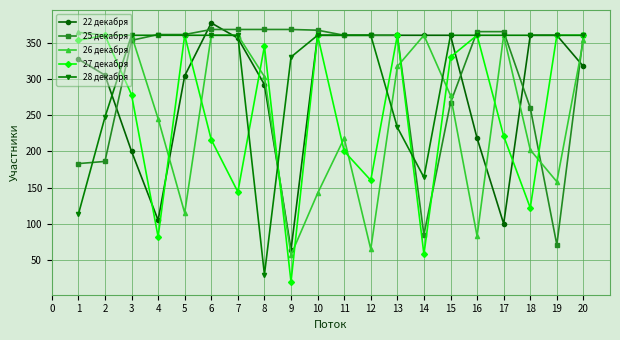

How many data points in 22 декабря are less than 356?

10